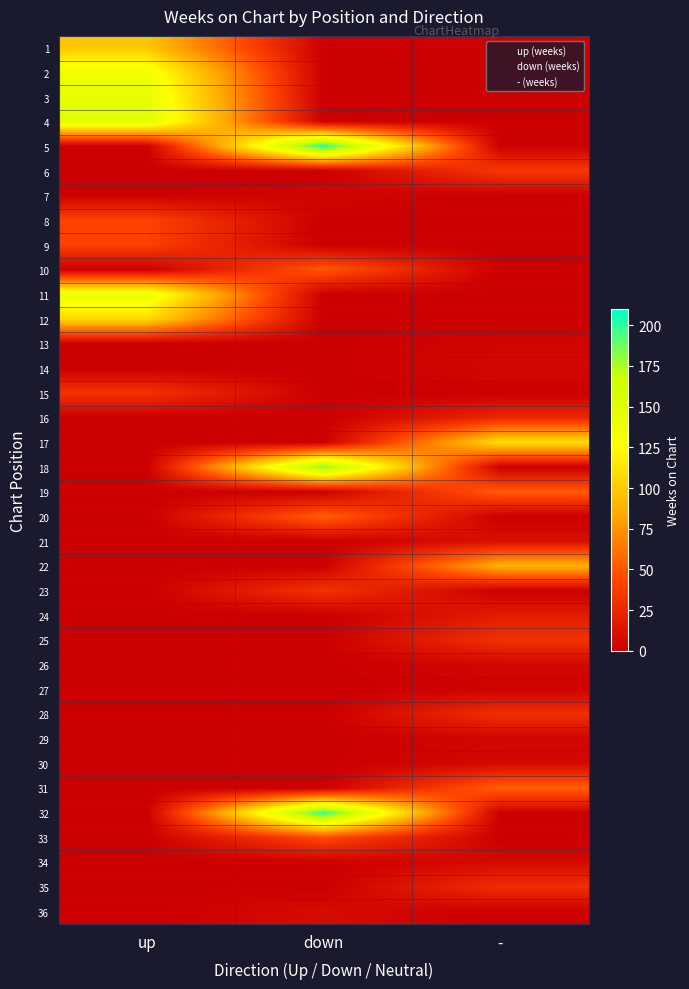

At how many categories does at least one series exceed 82?

3